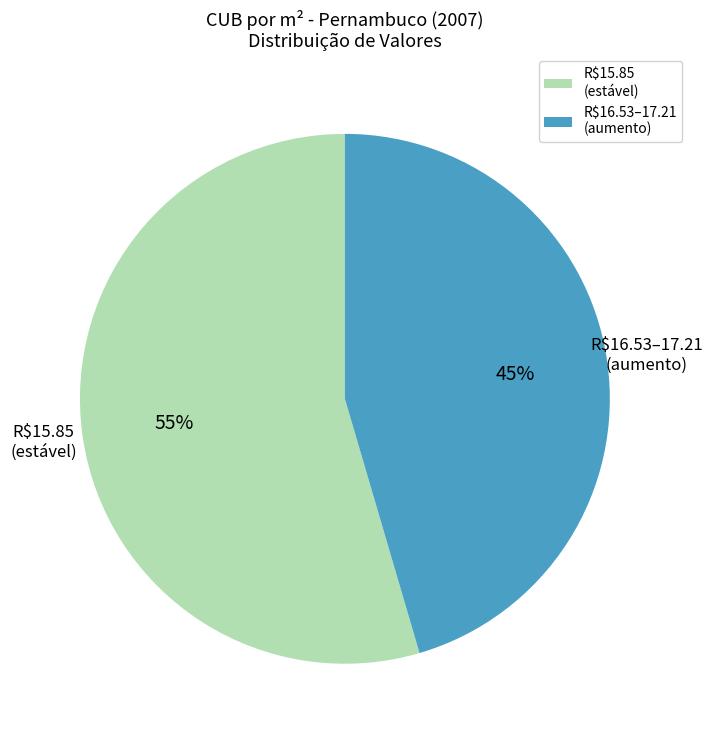

To the nearest percent, what is the average slice percentage?

50%